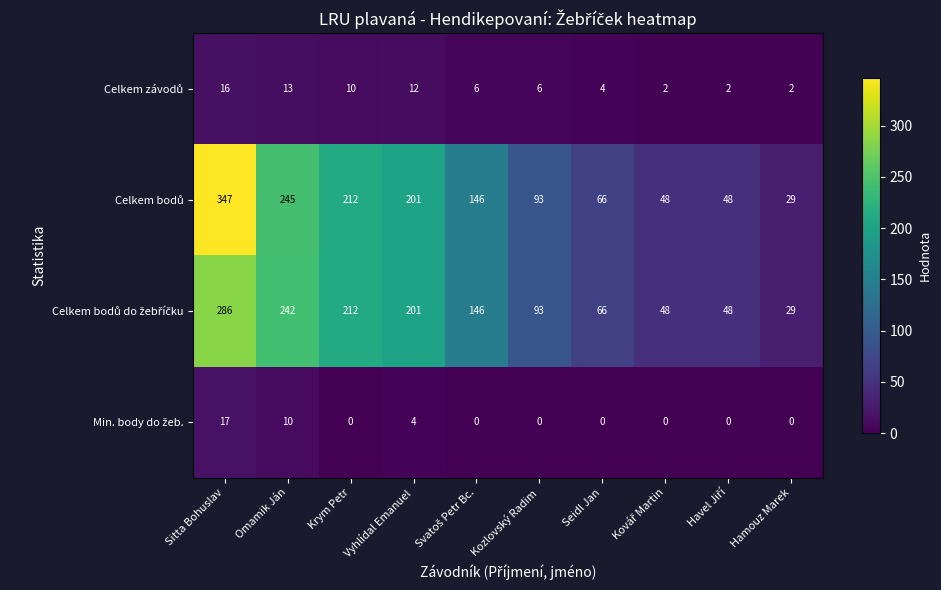

What is the difference between the highest and lowest values at Hamouz Marek?

29